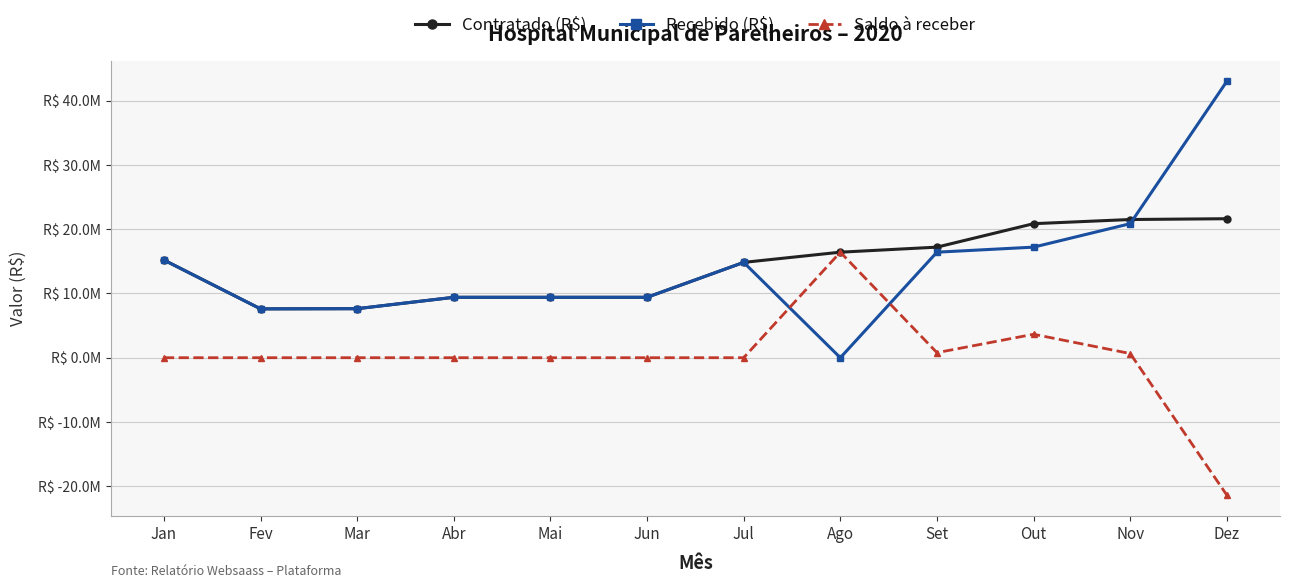

Does the chart have visible grid lines?

Yes